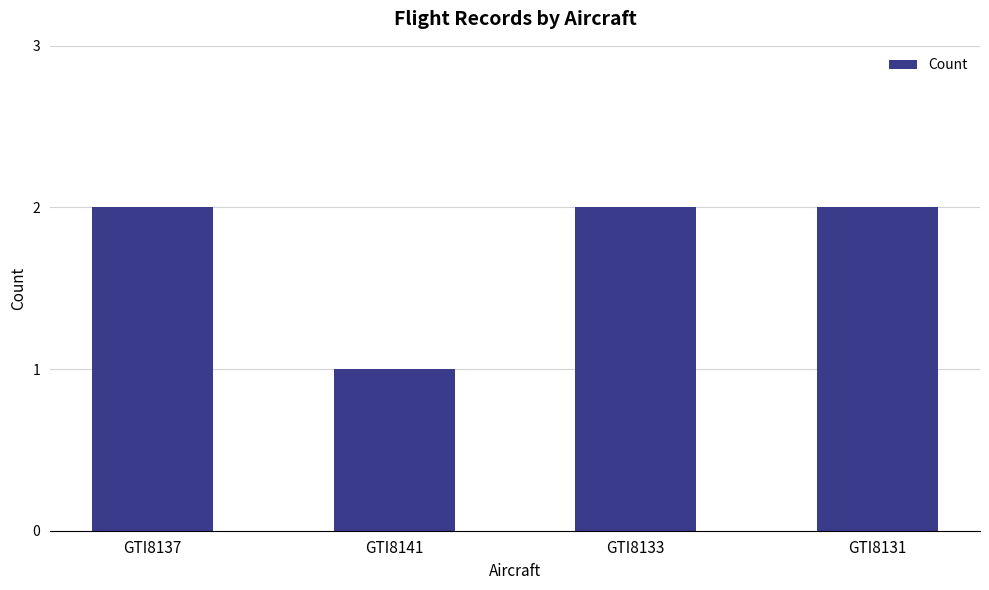

What position from the right is GTI8137?

4